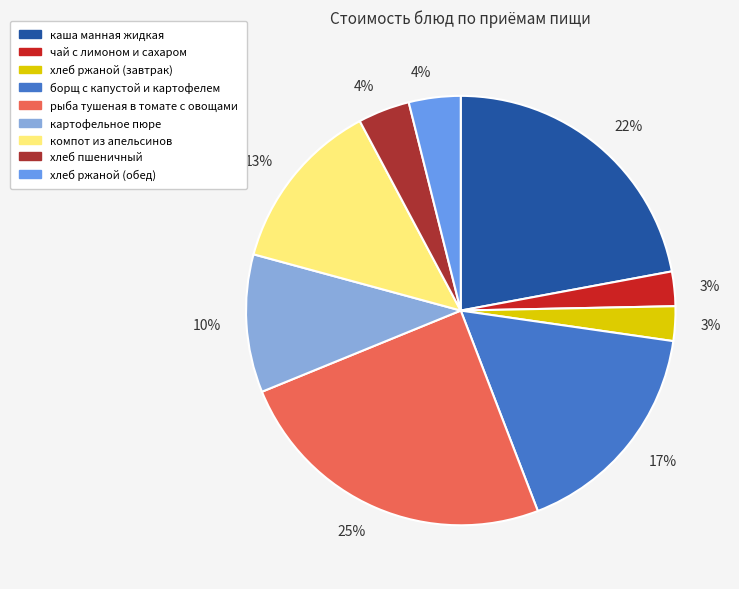

To the nearest percent, what is the average slice percentage?

11%